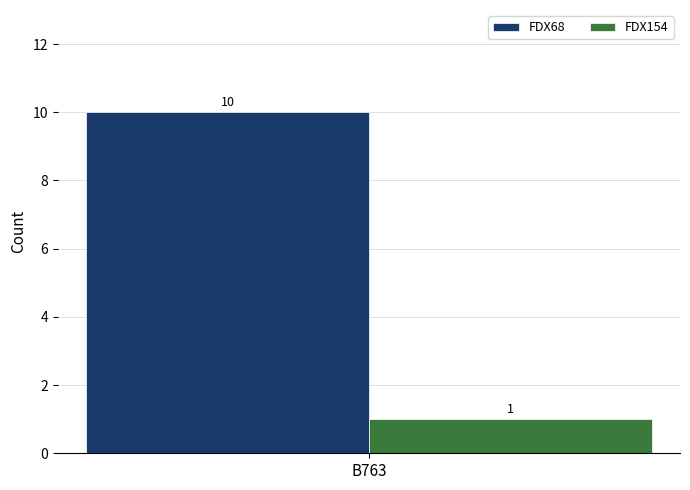

True or false: FDX68 has a value of 10 at B763.

True